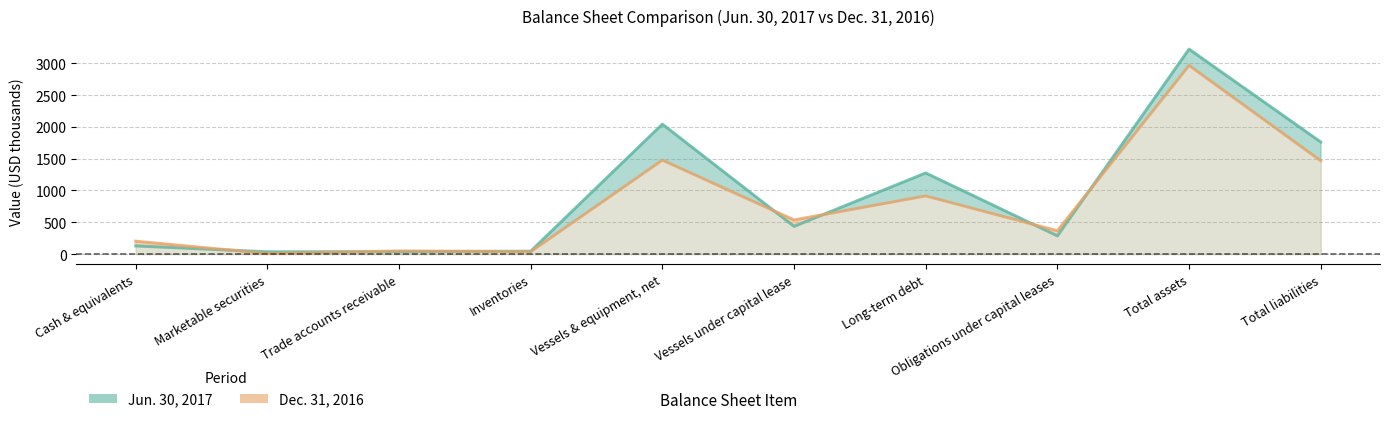

Which label corresponds to the smallest value in the chart?

Marketable securities